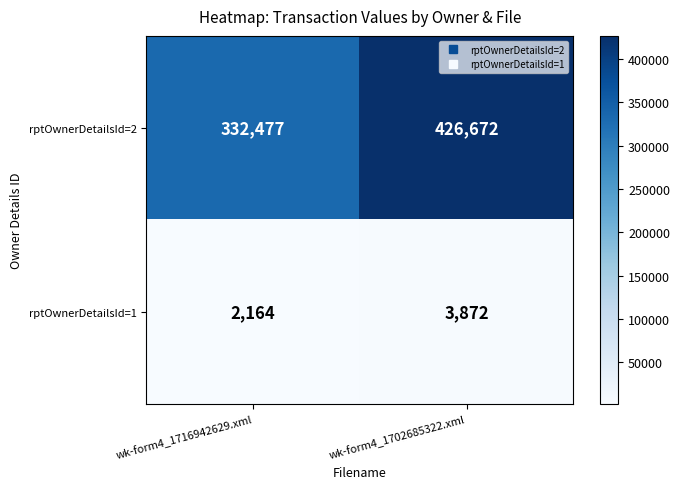

Rank the series at wk-form4_1702685322.xml from highest to lowest value.

rptOwnerDetailsId=2, rptOwnerDetailsId=1